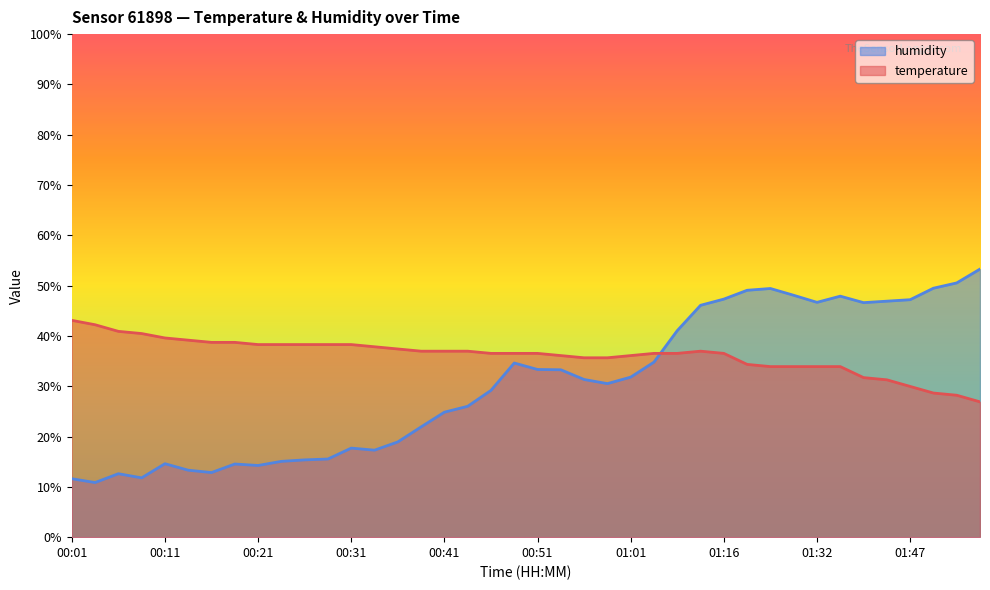

At 00:01, list the series in order from smallest to largest.

humidity, temperature